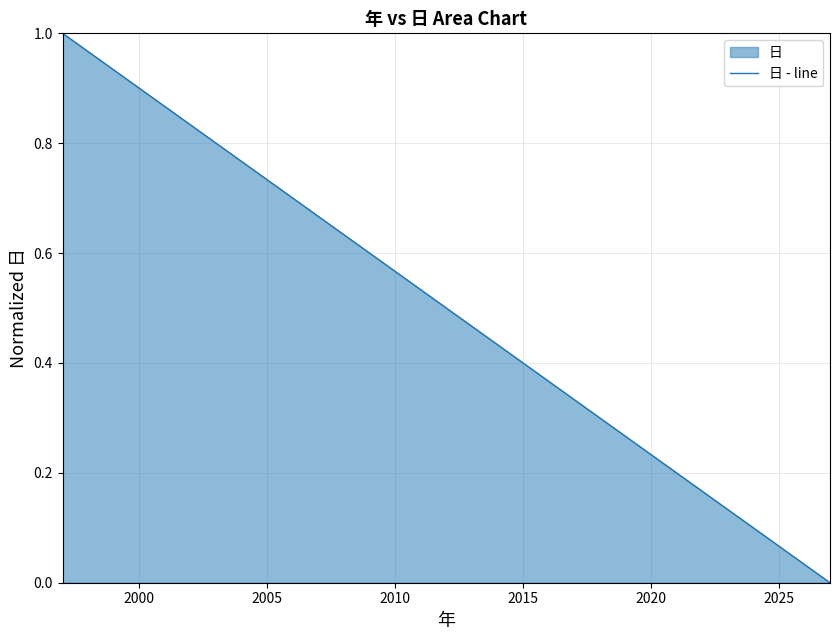

Is it true that the value at 15 is 0.8?

False